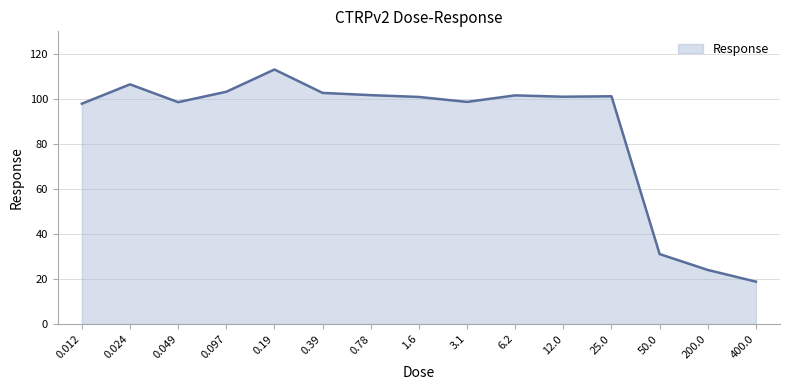

Which category has the lowest value across all series?

400.0